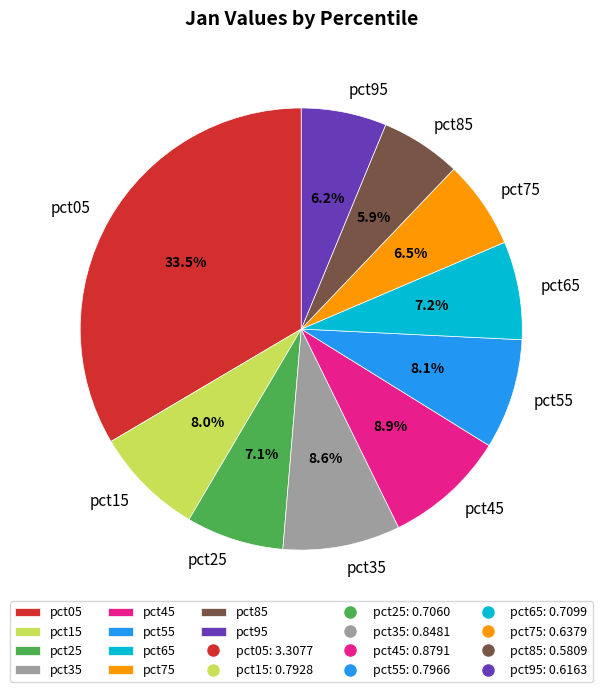

Which slice is the largest?

pct05